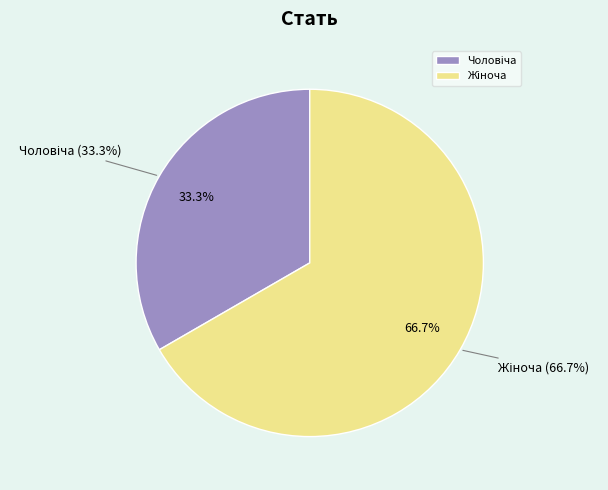

The Чоловіча slice represents 44% of the pie. True or false?

False